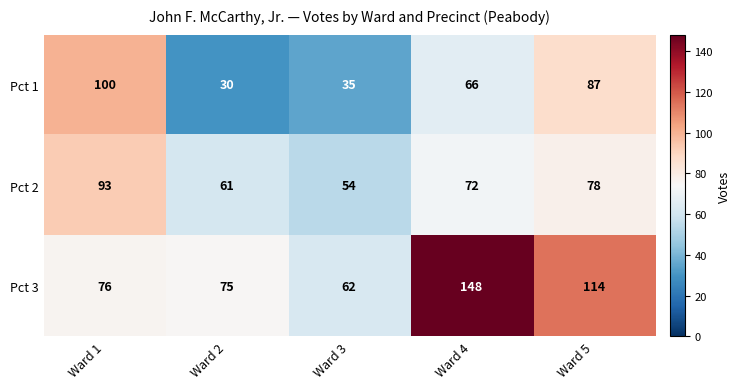

How many series are shown in this chart?

3